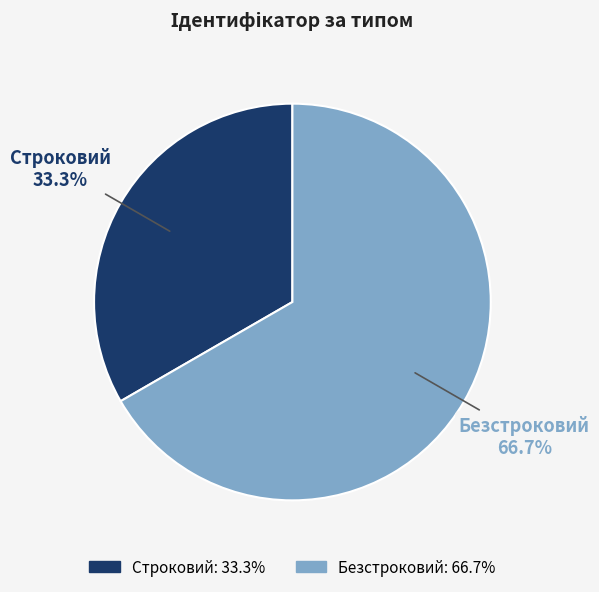

What percentage is the Безстроковий slice, to the nearest percent?

67%